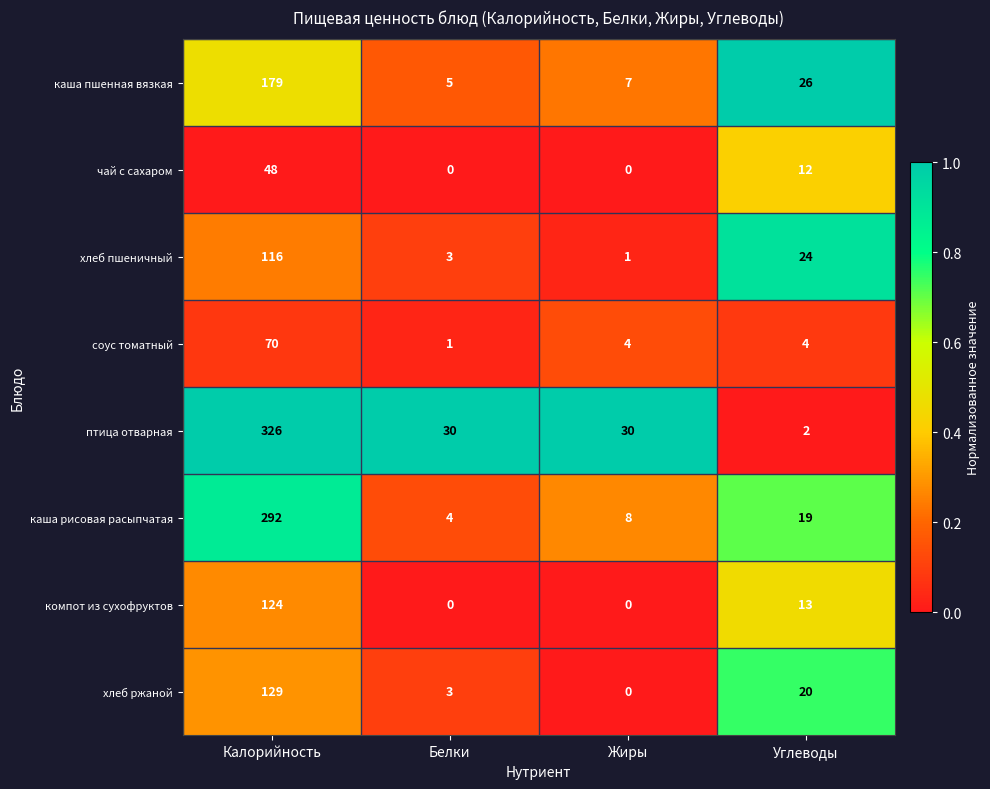

How many values in the птица отварная series are below 30?

1